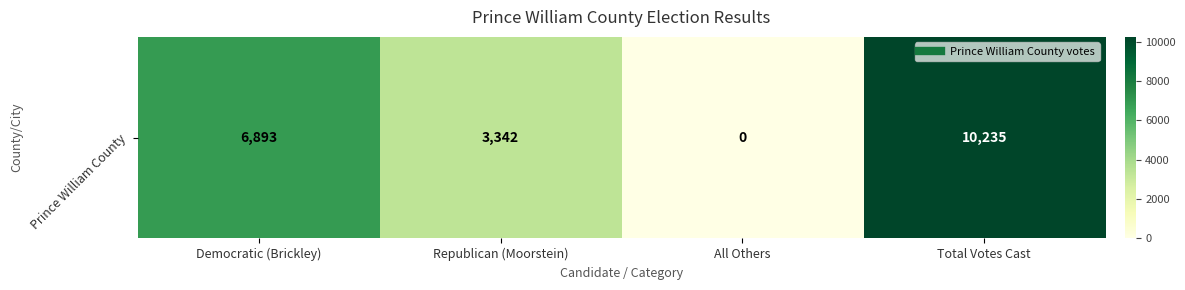

At which label is the value closest to 5117?

Republican (Moorstein)